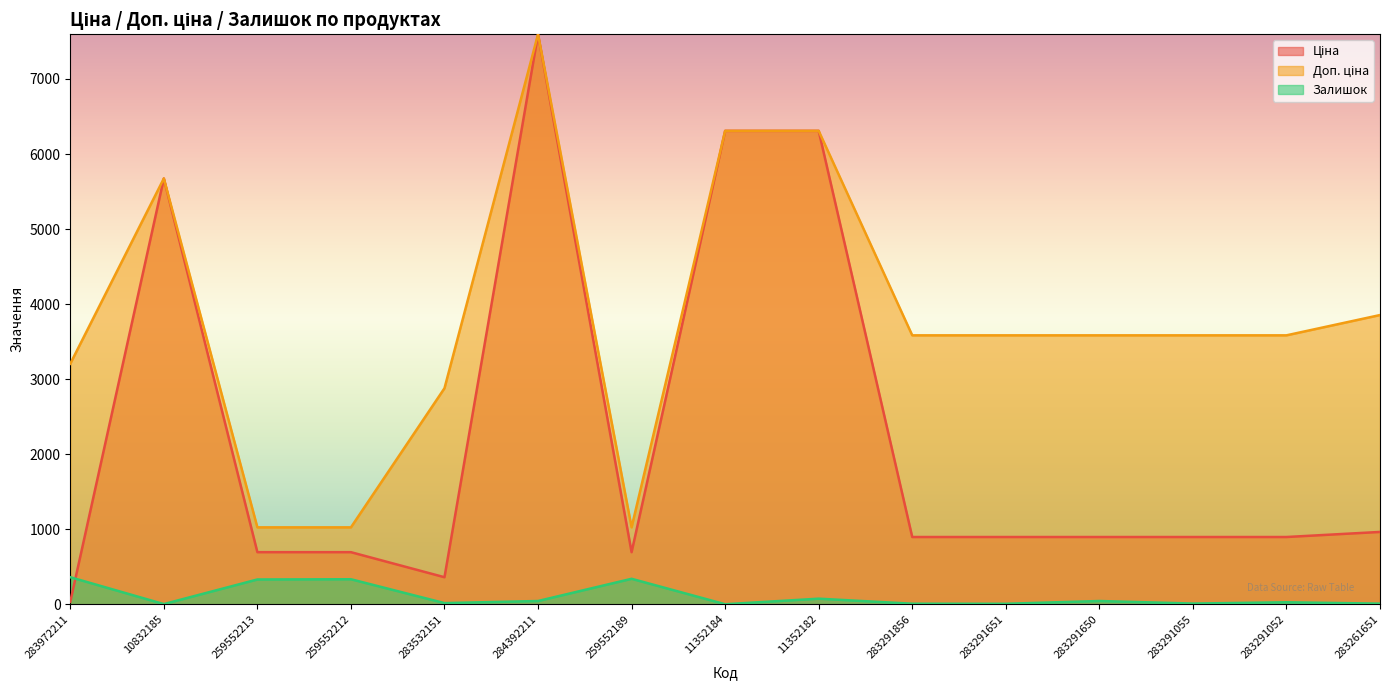

Does the chart have visible grid lines?

No